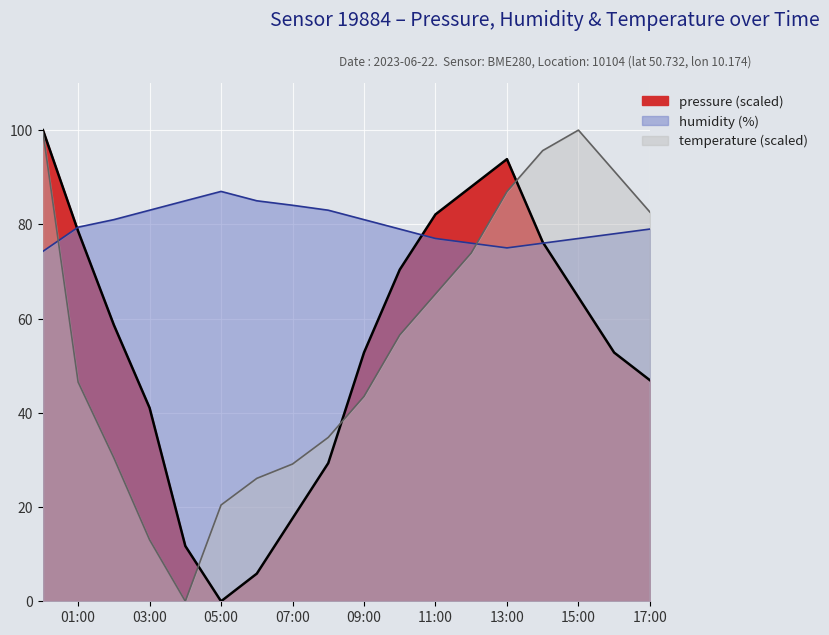

What are all the series names shown in the legend?

pressure, humidity, temperature